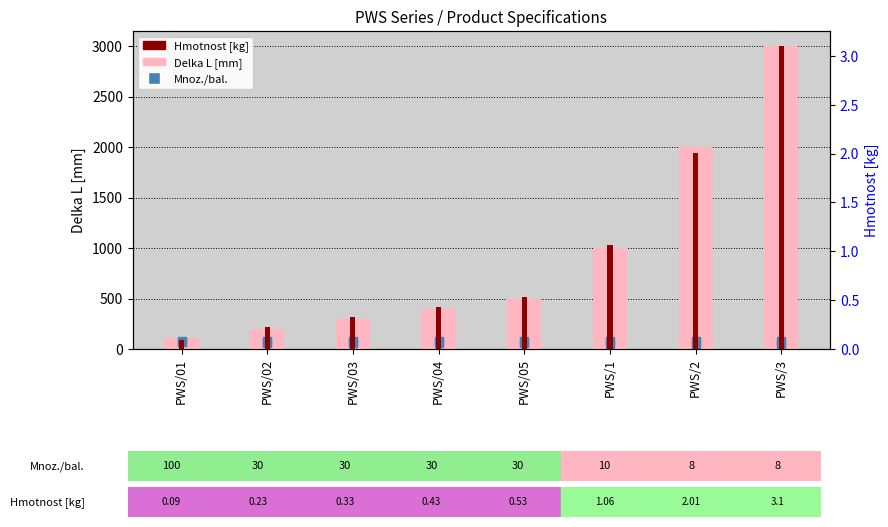

Which series has the largest total across all categories?

Delka L [mm]